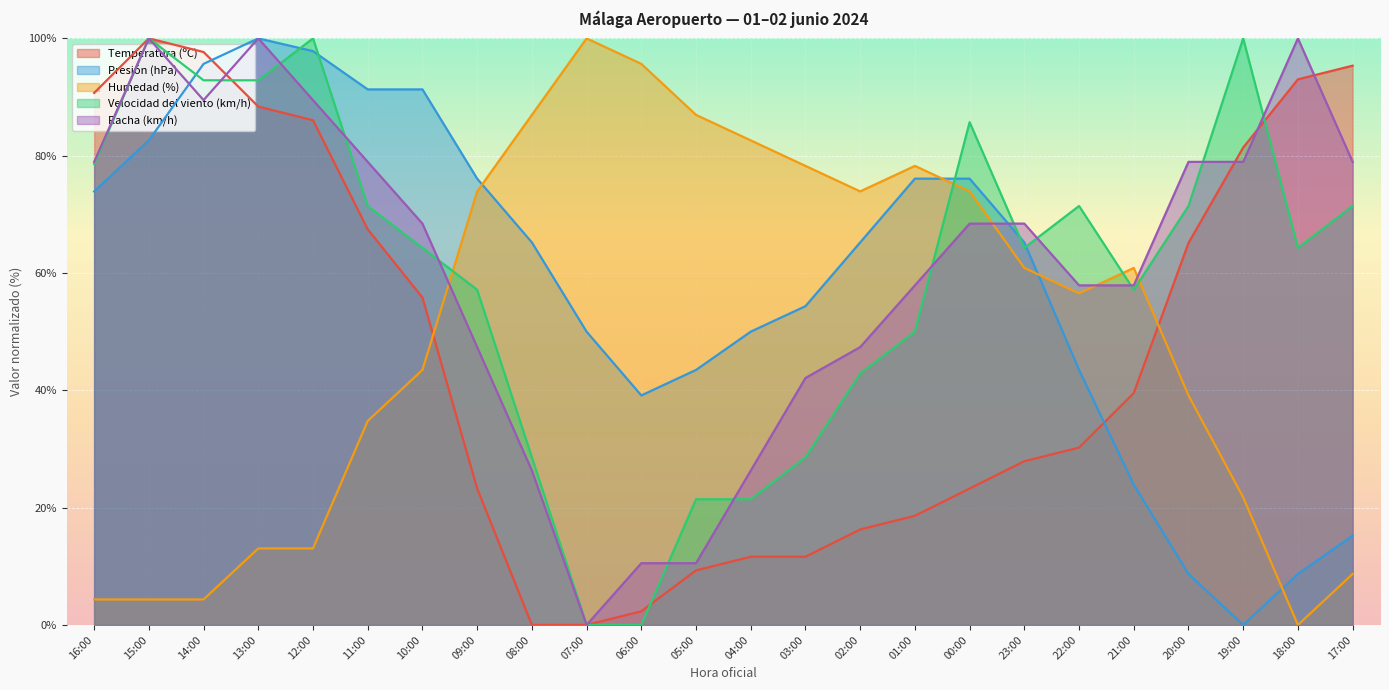

Reading left to right, transcribe all the data shown in this chart.

Temperatura (ºC): 16:00=90.7	15:00=100.0	14:00=97.7	13:00=88.4	12:00=86.0	11:00=67.4	10:00=55.8	09:00=23.3	08:00=0.0	07:00=0.0	06:00=2.3	05:00=9.3	04:00=11.6	03:00=11.6	02:00=16.3	01:00=18.6	00:00=23.3	23:00=27.9	22:00=30.2	21:00=39.5	20:00=65.1	19:00=81.4	18:00=93.0	17:00=95.3
Presión (hPa): 16:00=73.9	15:00=82.6	14:00=95.7	13:00=100.0	12:00=97.8	11:00=91.3	10:00=91.3	09:00=76.1	08:00=65.2	07:00=50.0	06:00=39.1	05:00=43.5	04:00=50.0	03:00=54.3	02:00=65.2	01:00=76.1	00:00=76.1	23:00=65.2	22:00=43.5	21:00=23.9	20:00=8.7	19:00=0.0	18:00=8.7	17:00=15.2
Humedad (%): 16:00=4.3	15:00=4.3	14:00=4.3	13:00=13.0	12:00=13.0	11:00=34.8	10:00=43.5	09:00=73.9	08:00=87.0	07:00=100.0	06:00=95.7	05:00=87.0	04:00=82.6	03:00=78.3	02:00=73.9	01:00=78.3	00:00=73.9	23:00=60.9	22:00=56.5	21:00=60.9	20:00=39.1	19:00=21.7	18:00=0.0	17:00=8.7
Velocidad del viento (km/h): 16:00=78.6	15:00=100.0	14:00=92.9	13:00=92.9	12:00=100.0	11:00=71.4	10:00=64.3	09:00=57.1	08:00=28.6	07:00=0.0	06:00=0.0	05:00=21.4	04:00=21.4	03:00=28.6	02:00=42.9	01:00=50.0	00:00=85.7	23:00=64.3	22:00=71.4	21:00=57.1	20:00=71.4	19:00=100.0	18:00=64.3	17:00=71.4
Racha (km/h): 16:00=78.9	15:00=100.0	14:00=89.5	13:00=100.0	12:00=89.5	11:00=78.9	10:00=68.4	09:00=47.4	08:00=26.3	07:00=0.0	06:00=10.5	05:00=10.5	04:00=26.3	03:00=42.1	02:00=47.4	01:00=57.9	00:00=68.4	23:00=68.4	22:00=57.9	21:00=57.9	20:00=78.9	19:00=78.9	18:00=100.0	17:00=78.9